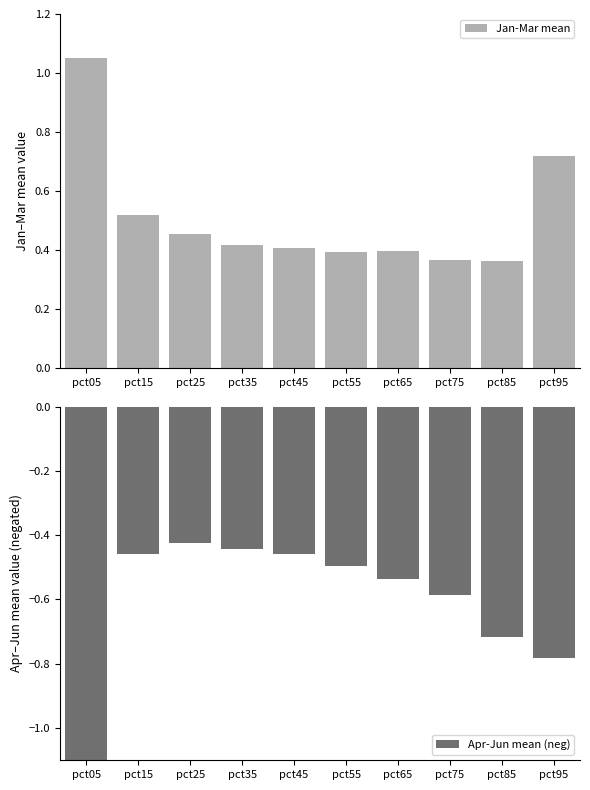

Rank the series by their maximum value, from lowest to highest.

Apr-Jun mean (neg), Jan-Mar mean